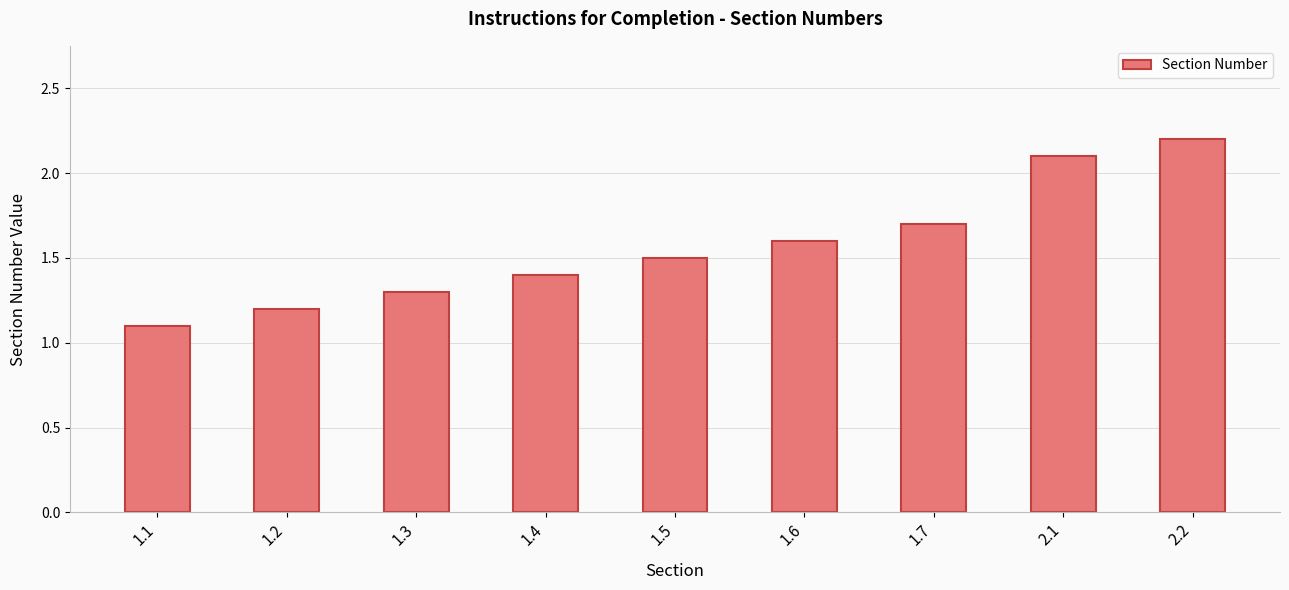

At which category does the chart reach its minimum across all series?

1.1